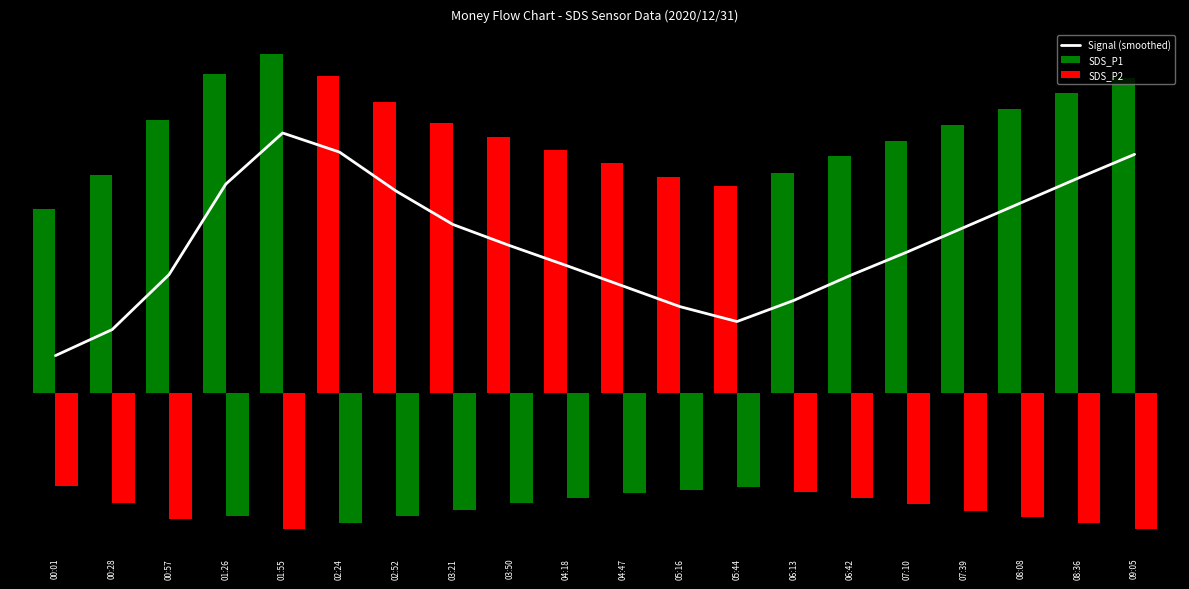

What is the label of the 18th bar from the left?

08:08